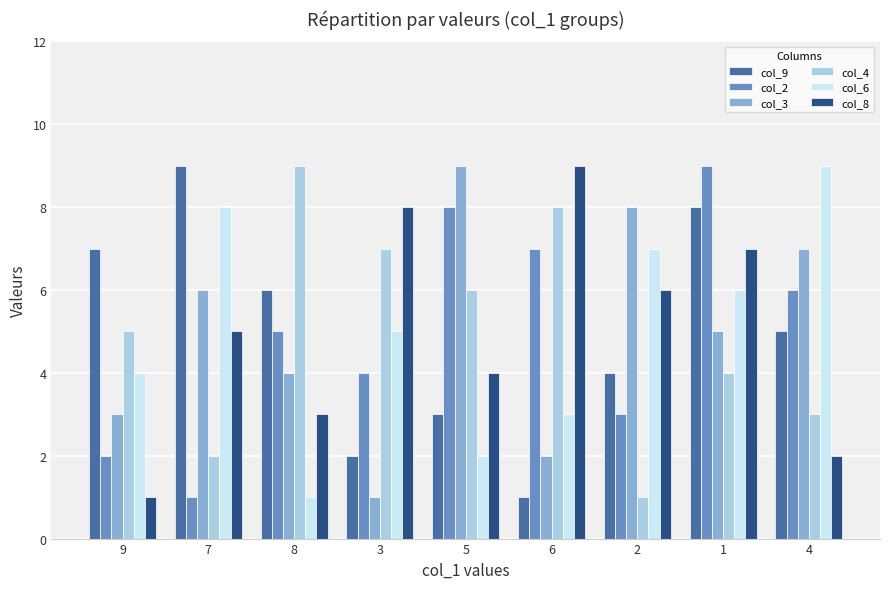

What is the difference between the col_8 values at 1 and 3?

1